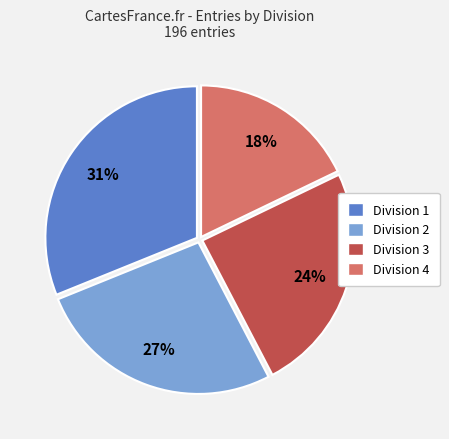

What is the largest slice in the pie chart?

Division 1